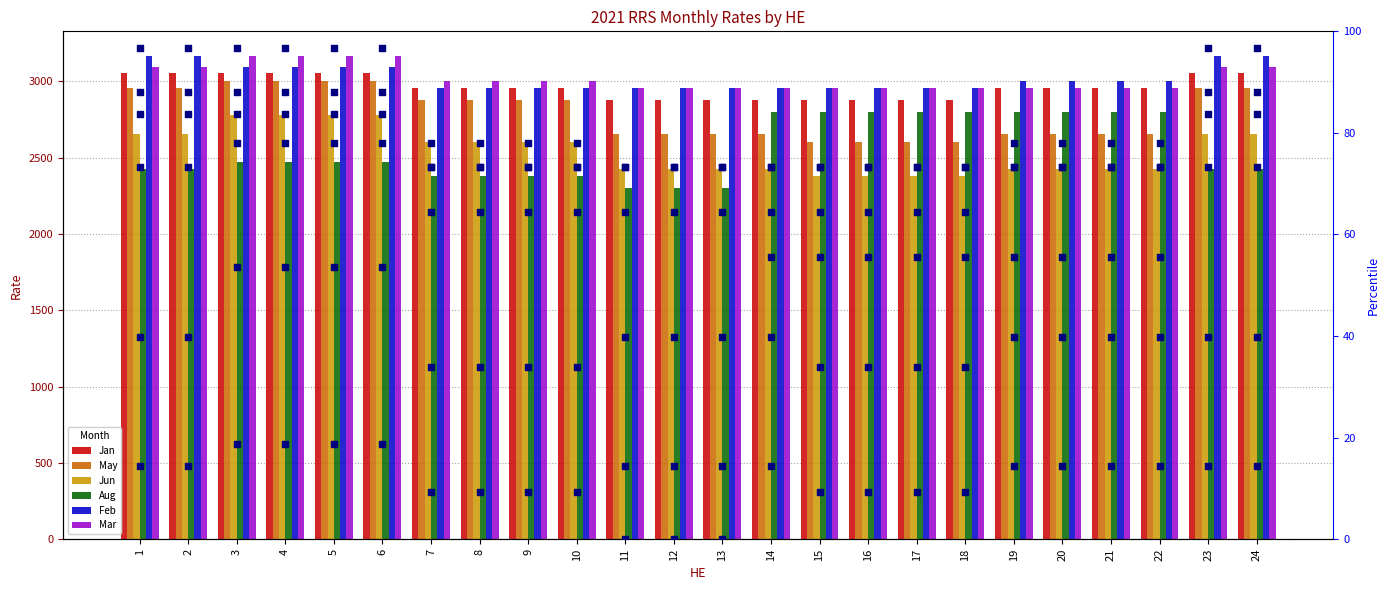

Is the value of May at 24 greater than the value of Jan at 23?

No